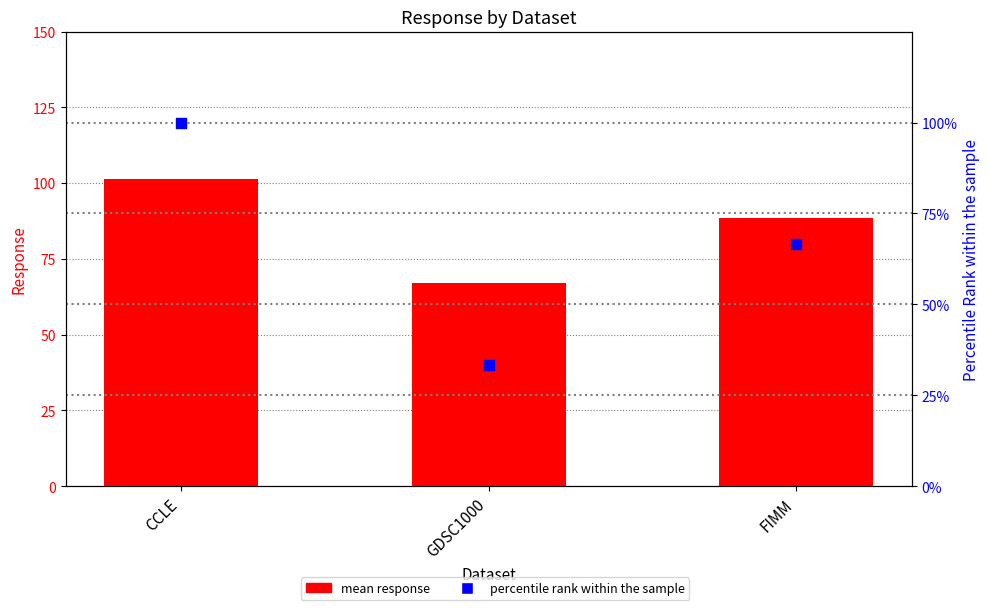

Which series has the largest total across all categories?

mean response